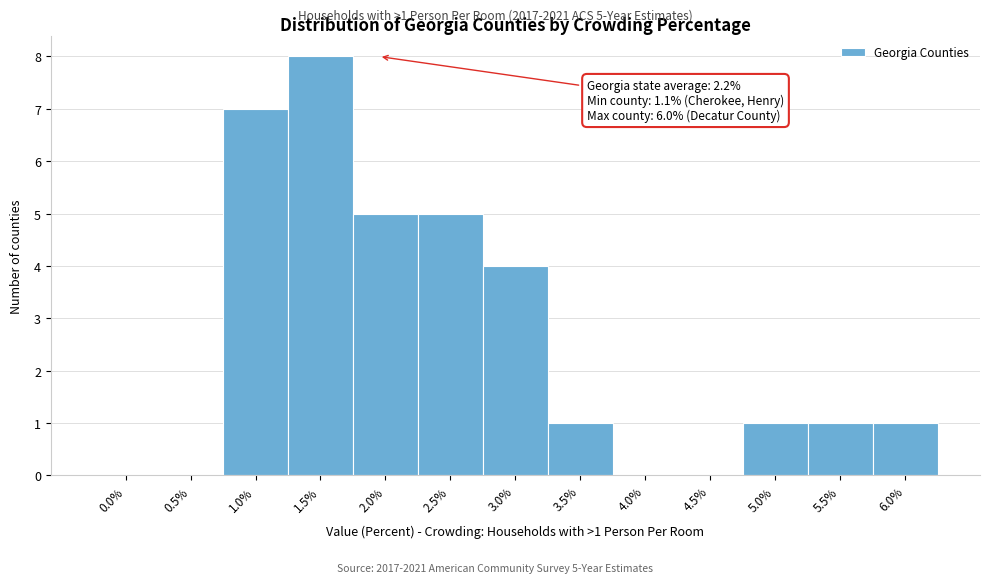

Reading right to left, what are all the values shown in this chart?

6.0%=1	5.5%=1	5.0%=1	4.5%=0	4.0%=0	3.5%=1	3.0%=4	2.5%=5	2.0%=5	1.5%=8	1.0%=7	0.5%=0	0.0%=0